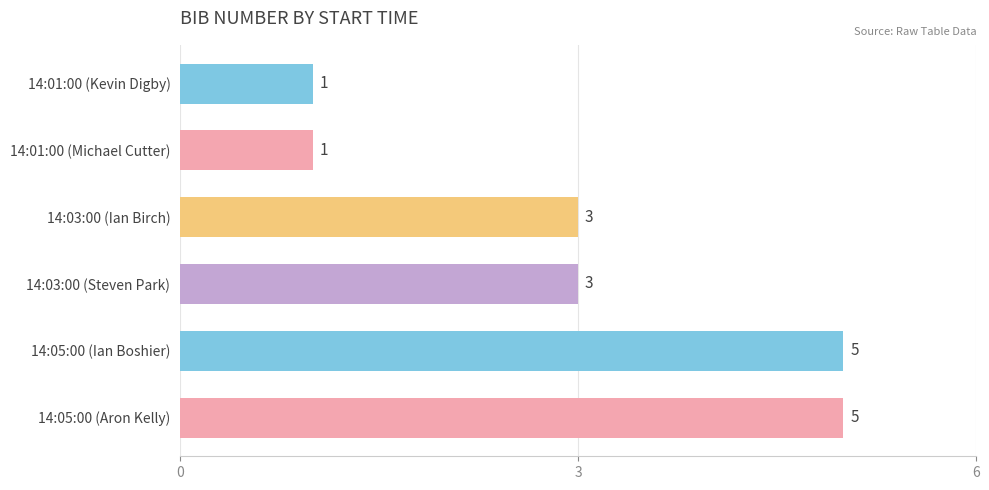

Are the bars horizontal?

Yes